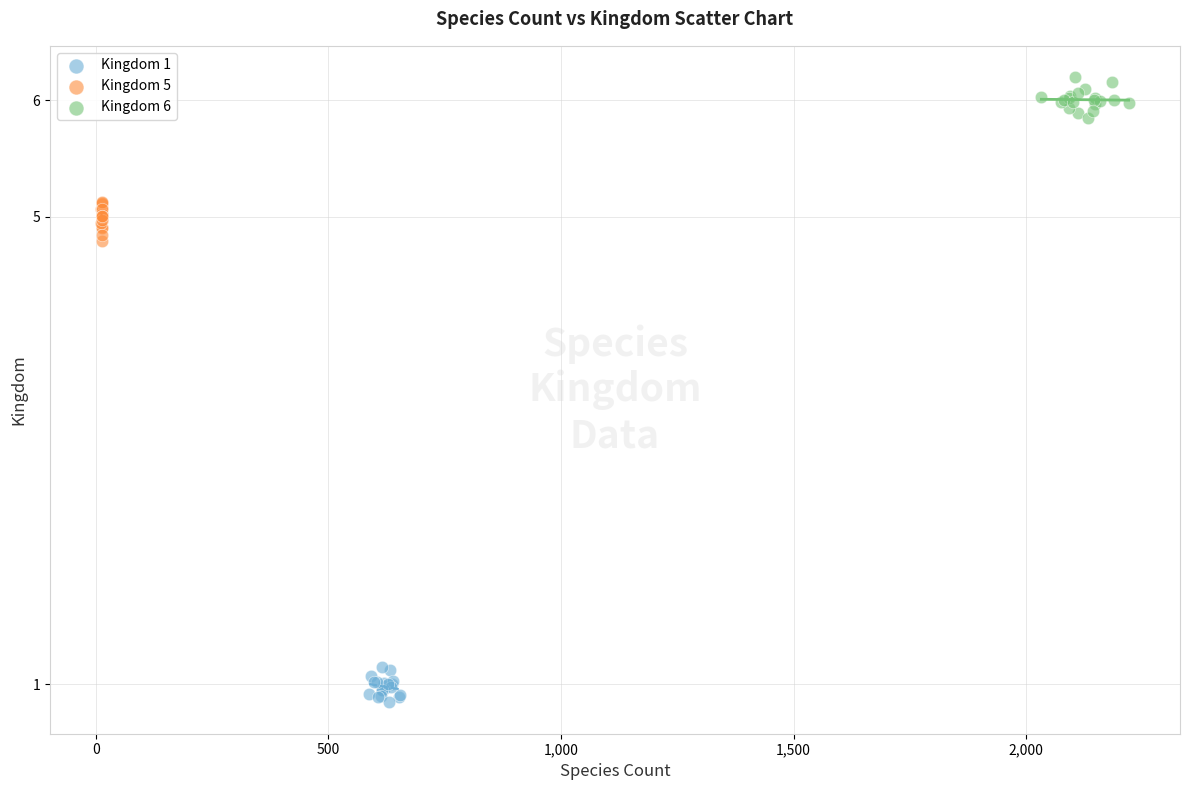

Which series contains the highest Y value?

Kingdom 6